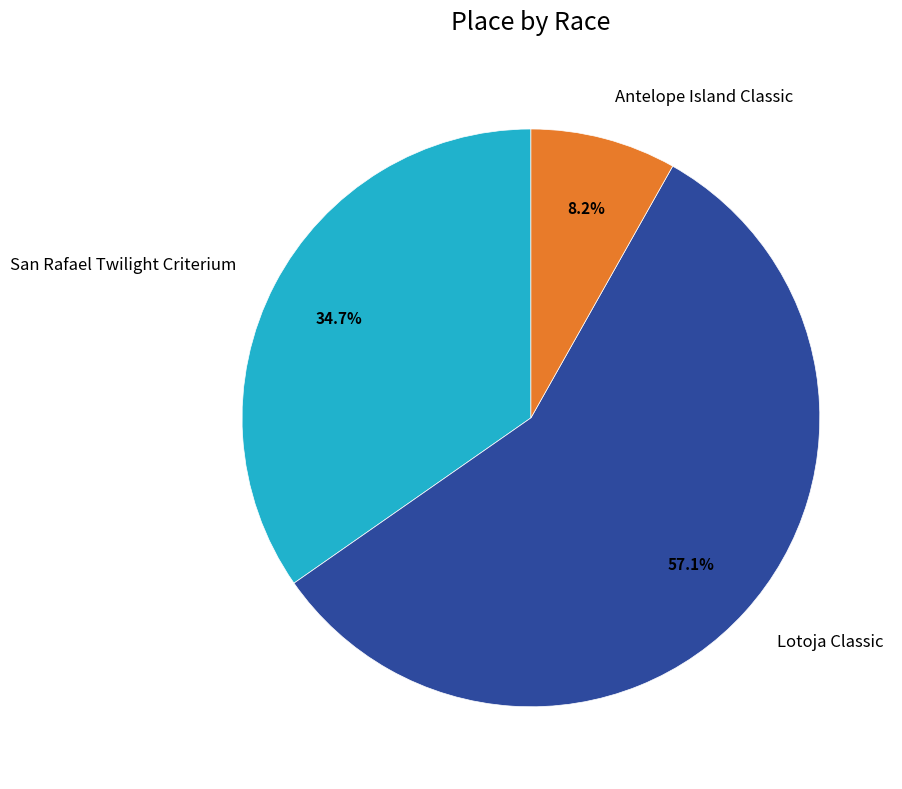

Approximately how many times larger is the value at San Rafael Twilight Criterium compared to Lotoja Classic?

0.6